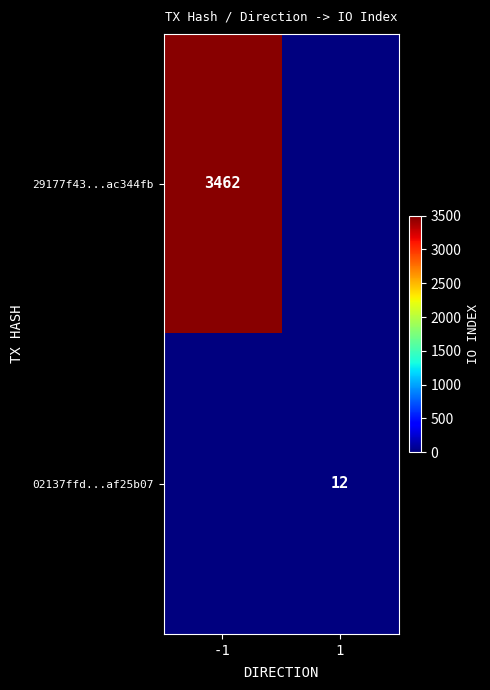

The value of 29177f43...ac344fb at -1 is 3462. True or false?

True